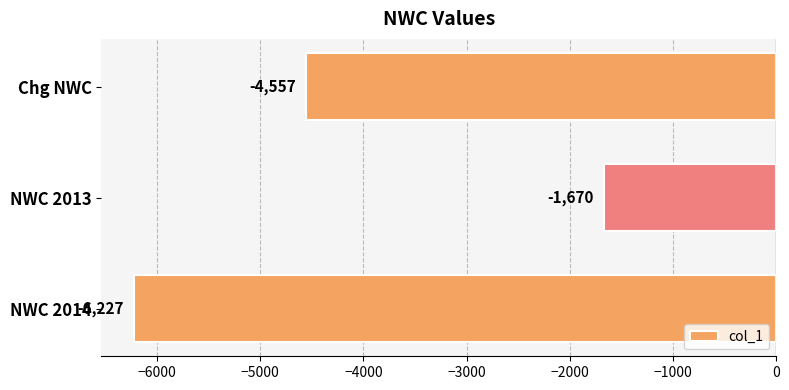

What is the average value?

-4151.3